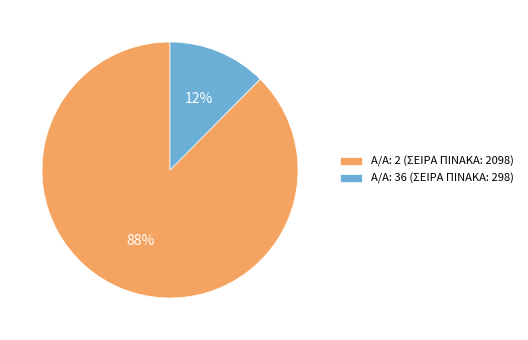

Combined, do Α/Α: 2 (ΣΕΙΡΑ ΠΙΝΑΚΑ: 2098) and Α/Α: 36 (ΣΕΙΡΑ ΠΙΝΑΚΑ: 298) account for over 50%?

Yes